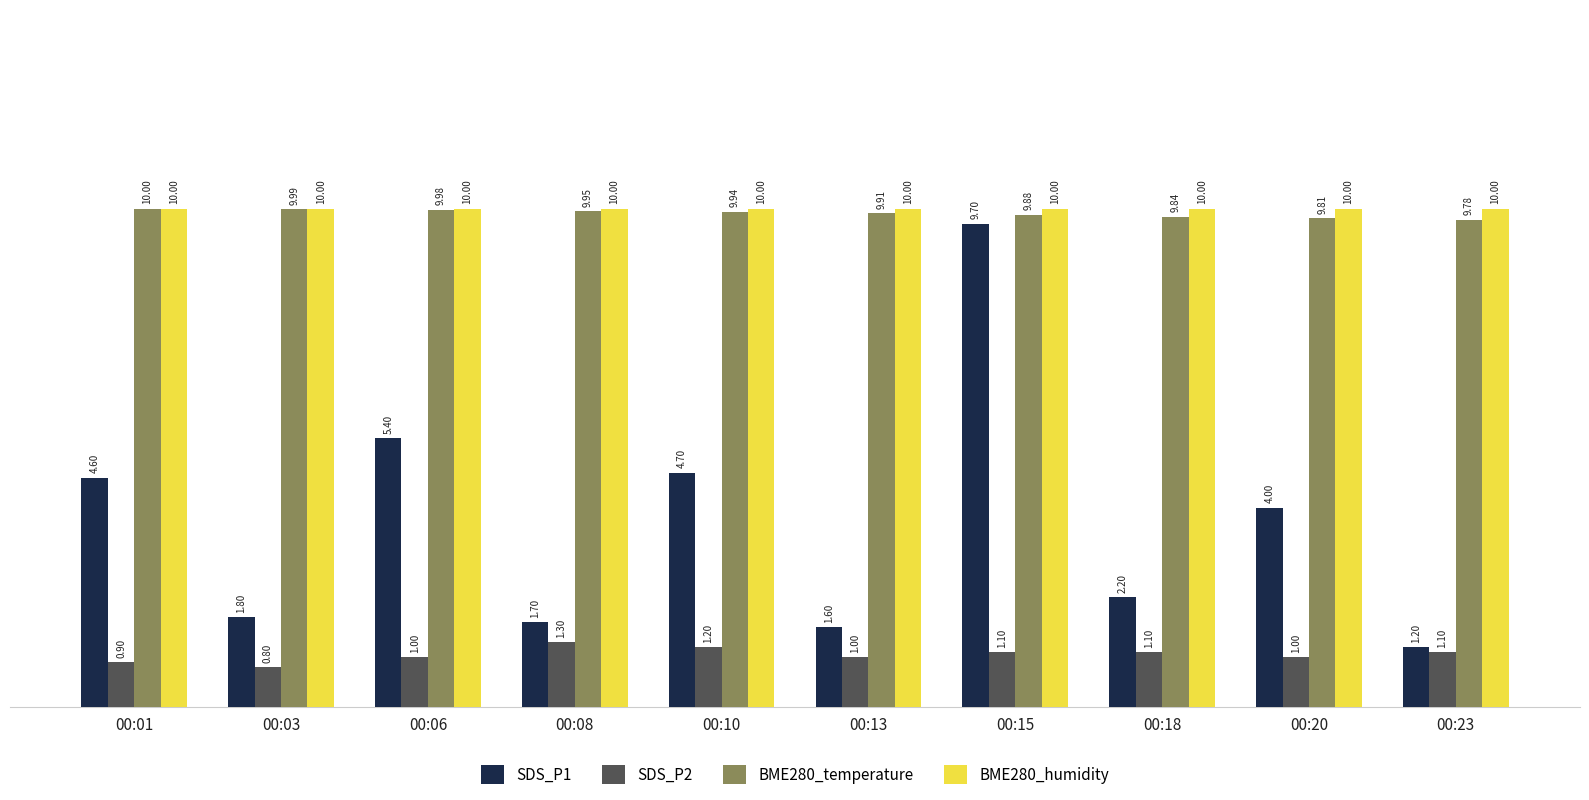

How many bars are there in total?

40